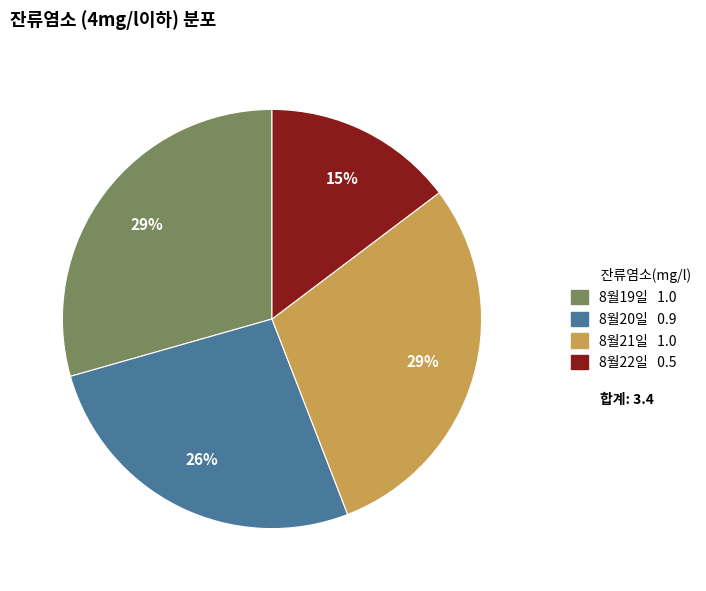

To the nearest percent, what is the average slice percentage?

25%